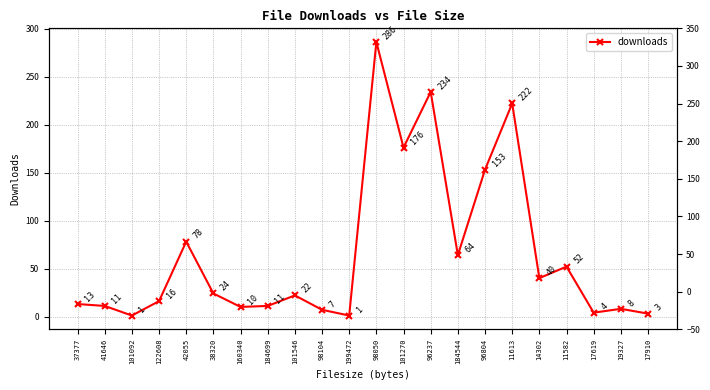

Approximately how many times larger is the value at 98050 compared to 184544?

4.5